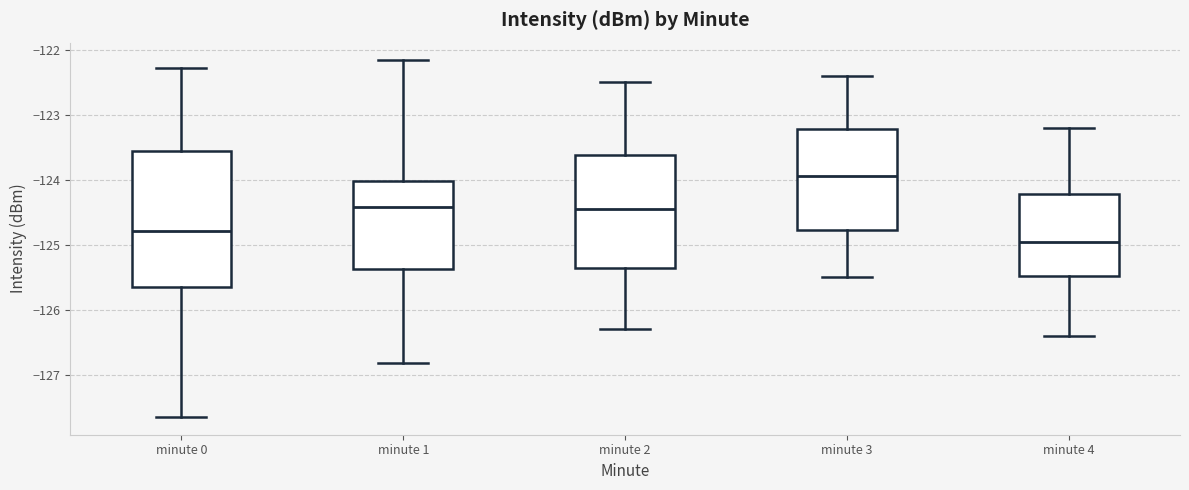

Reading left to right, read every box against the y-axis: the position of its median line, the range the box covers, and the ends of its whiskers. The values are not printed on the chart, so give them approximately, as read against the axis.

minute 0: median -124.8, box -125.7 to -123.6, whiskers -127.6 to -122.3
minute 1: median -124.4, box -125.4 to -124.0, whiskers -126.8 to -122.2
minute 2: median -124.4, box -125.3 to -123.6, whiskers -126.3 to -122.5
minute 3: median -123.9, box -124.8 to -123.2, whiskers -125.5 to -122.4
minute 4: median -124.9, box -125.5 to -124.2, whiskers -126.4 to -123.2